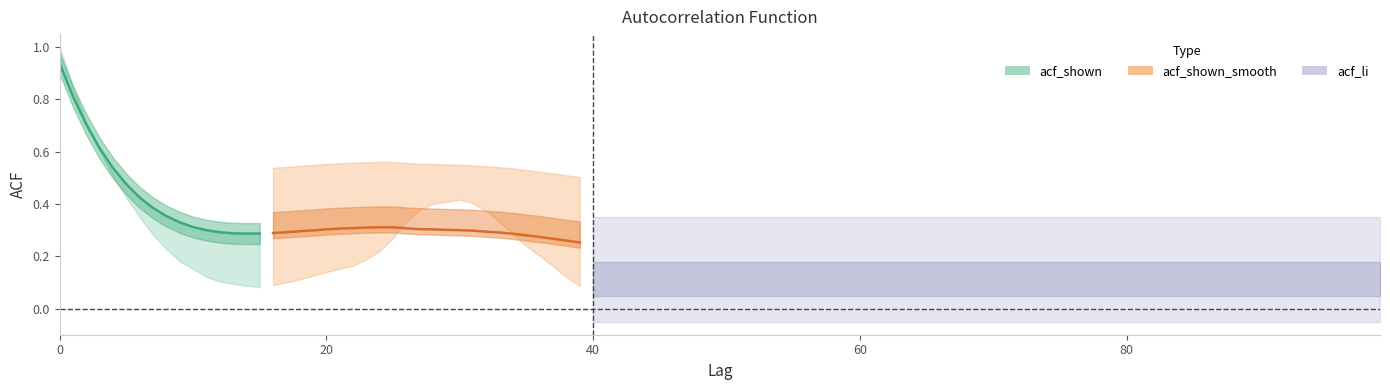

True or false: the data shows 0.5 at 20.

False